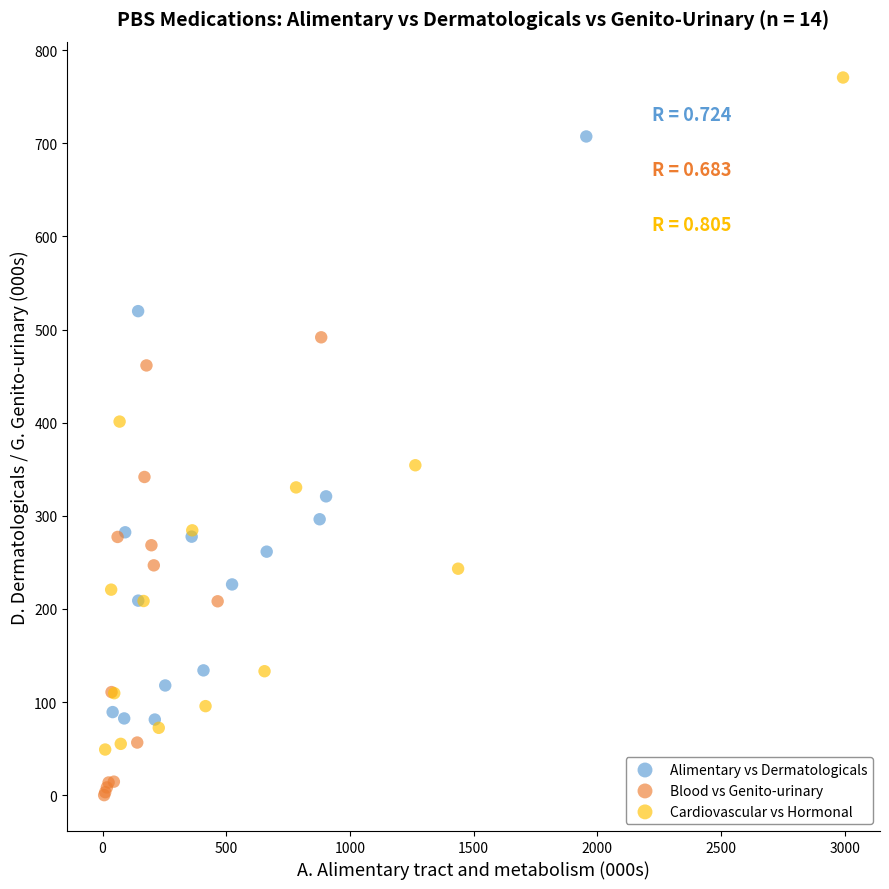

Which series contains the lowest Y value?

Blood vs Genito-urinary